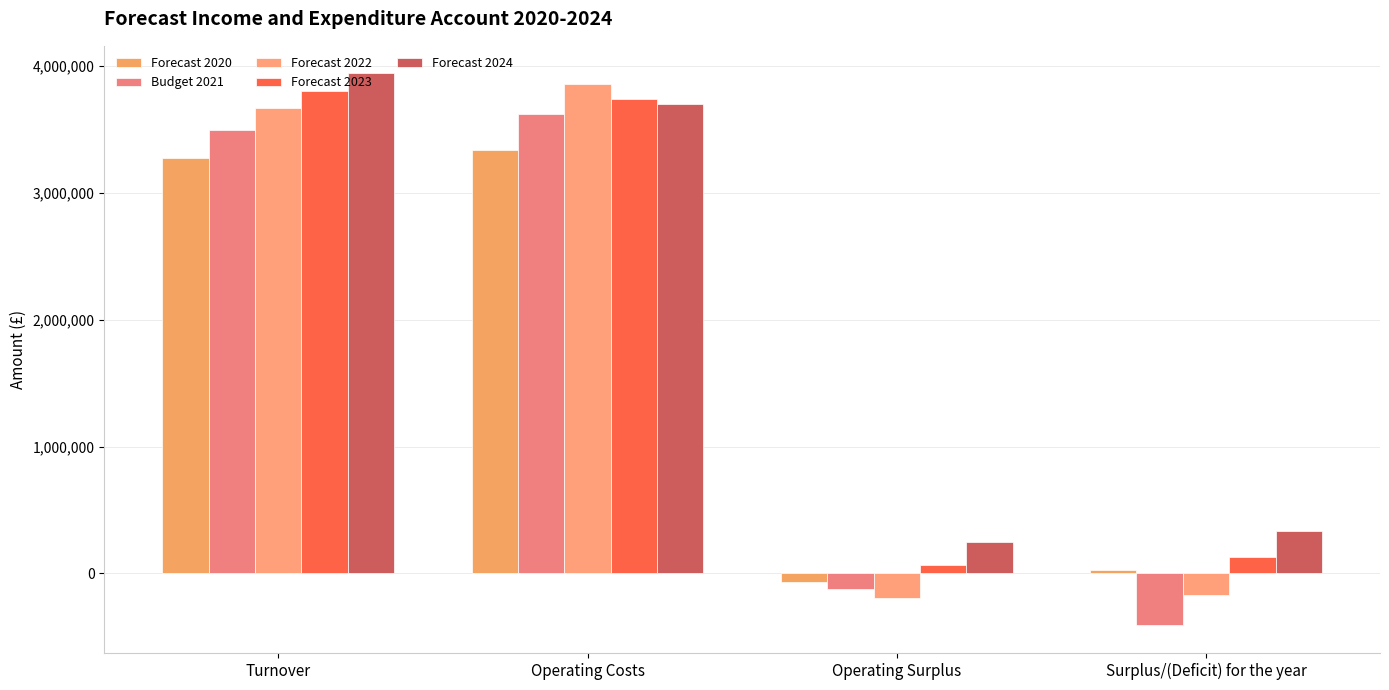

What is the value of the Forecast 2020 bar at the 1st from the left?

3271262.8